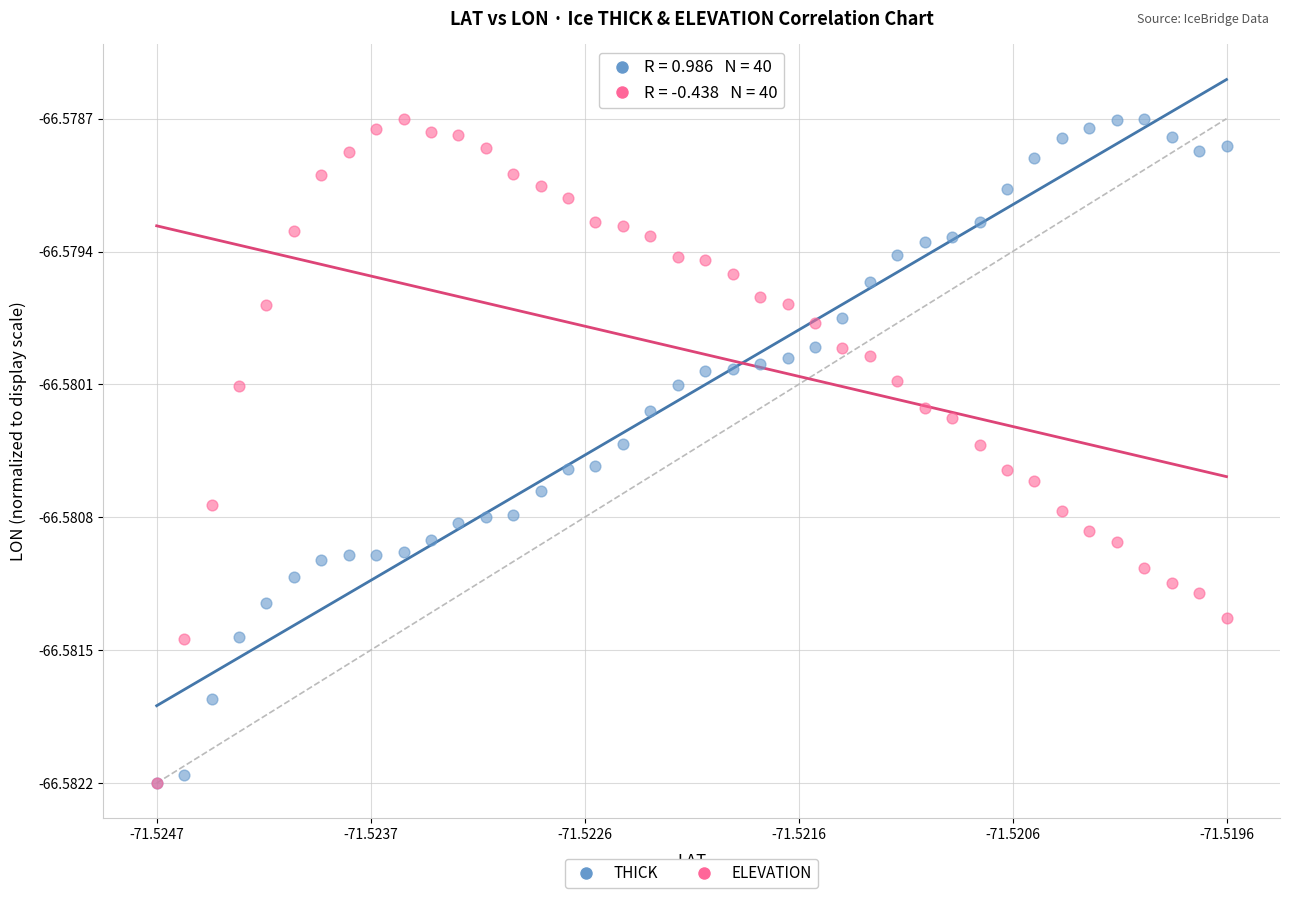

What are all the series names shown in the legend?

THICK, ELEVATION